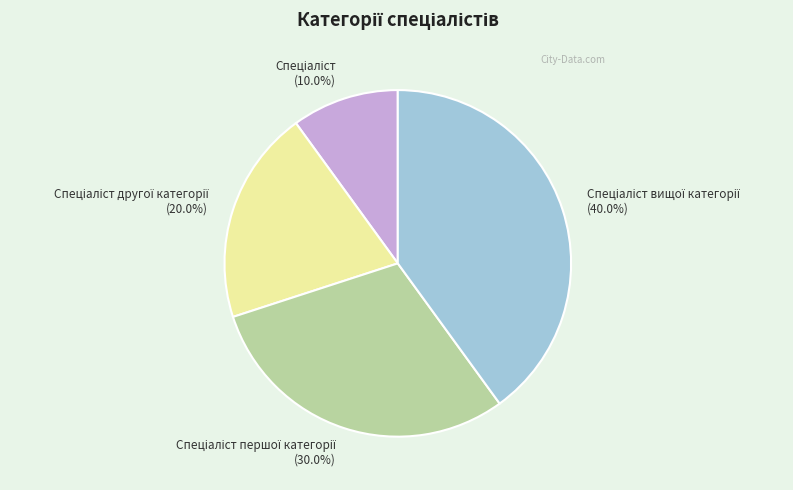

Is there any slice that represents more than half of the pie?

No